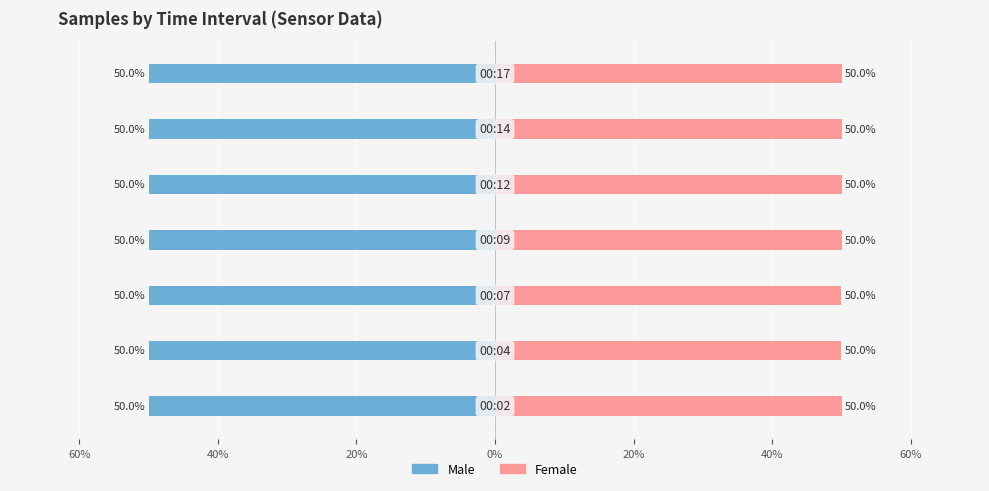

Is it true that Female equals 10.7 at 40%?

False